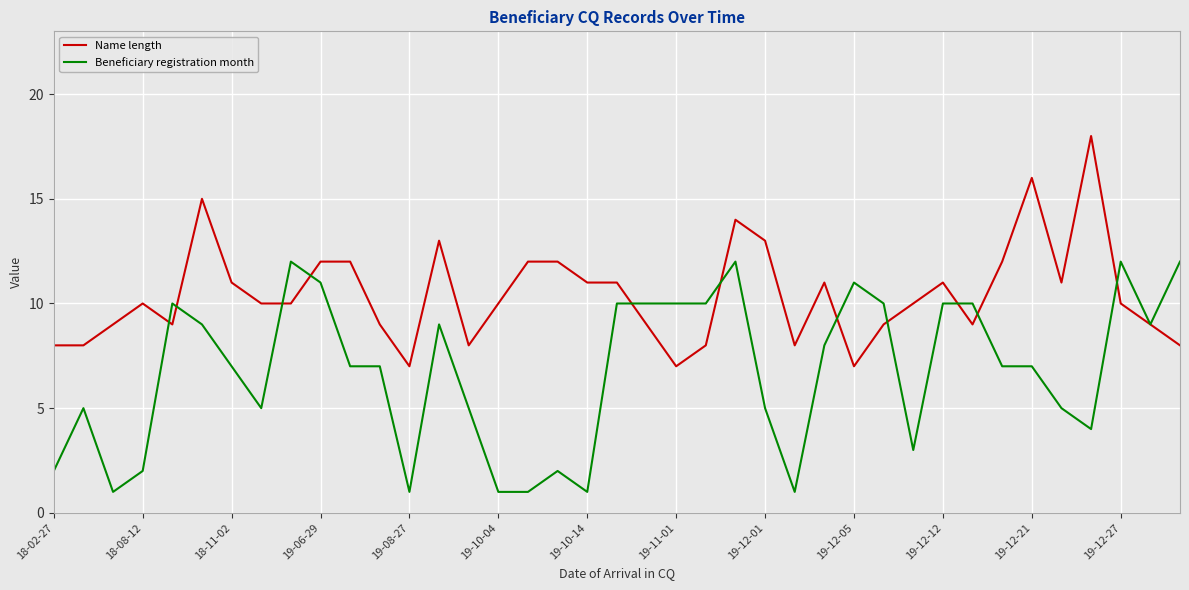

Reading left to right, what are all the values shown in this chart?

Name length: 8	8	9	10	9	15	11	10	10	12	12	9	7	13	8	10	12	12	11	11	9	7	8	14	13	8	11	7	9	10	11	9	12	16	11	18	10	9	8
Beneficiary registration month: 2	5	1	2	10	9	7	5	12	11	7	7	1	9	5	1	1	2	1	10	10	10	10	12	5	1	8	11	10	3	10	10	7	7	5	4	12	9	12